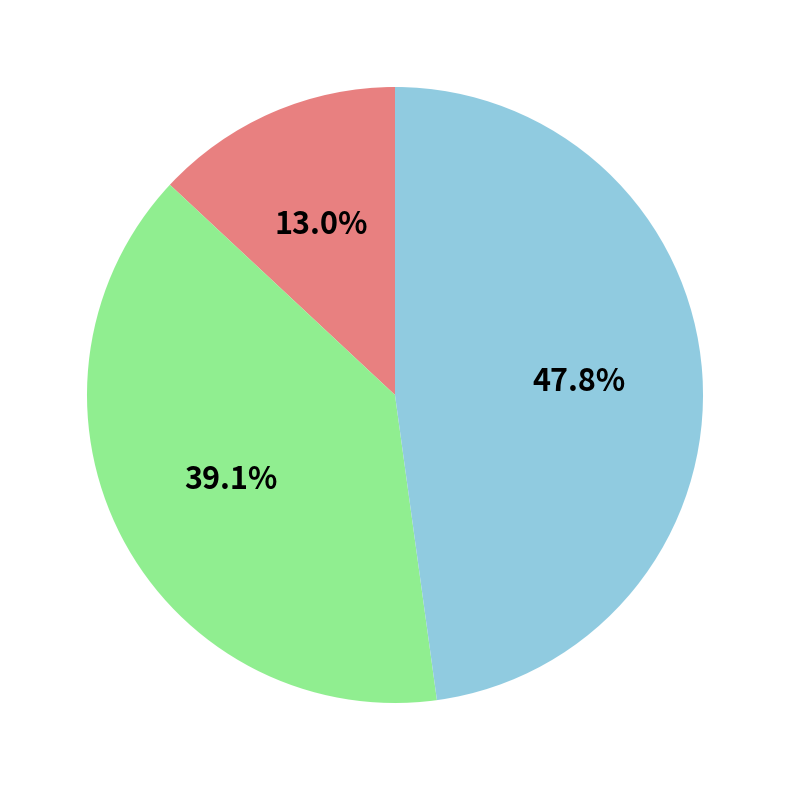

Is there a majority slice in this chart?

No